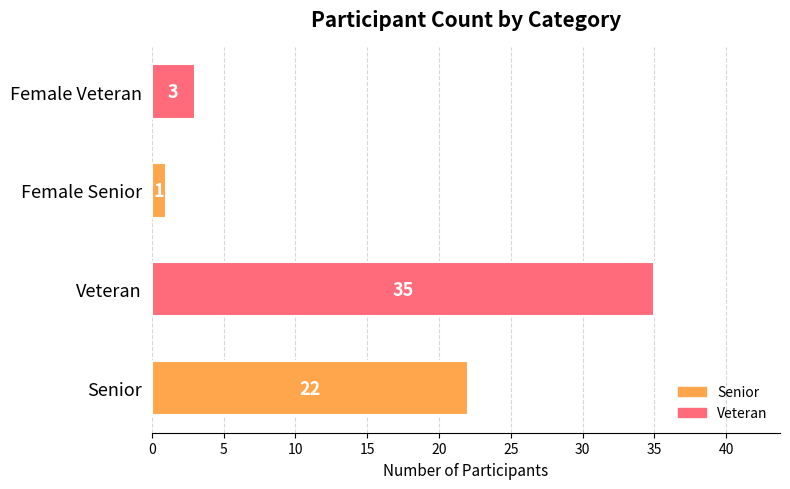

Reading bottom to top, transcribe all the data shown in this chart.

22	35	1	3